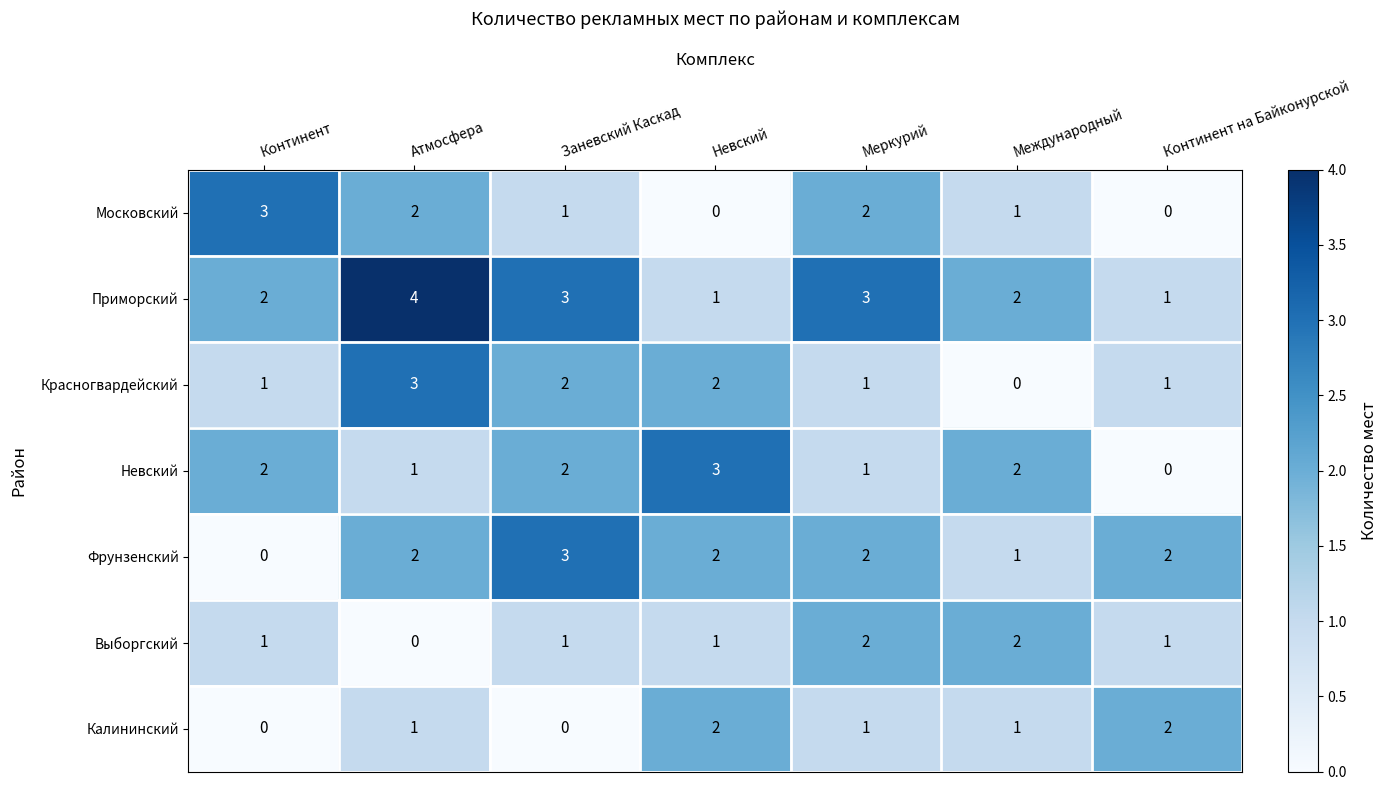

At which category is the sum across all series the highest?

Атмосфера